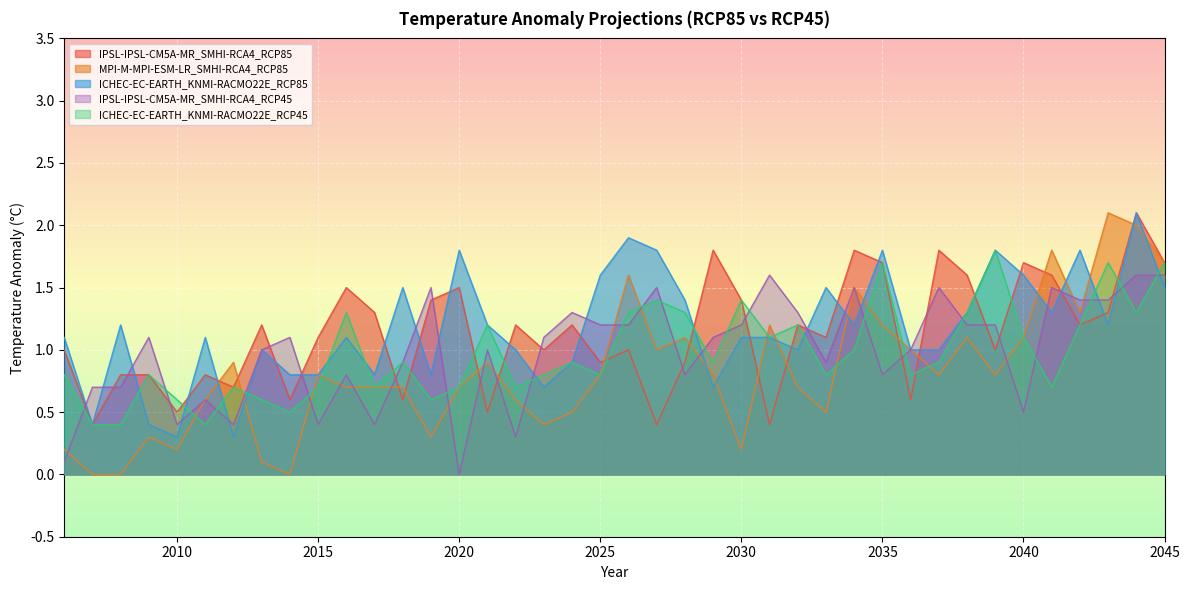

The value of ICHEC-EC-EARTH_KNMI-RACMO22E_RCP85 at 2008 is 1.2. True or false?

True